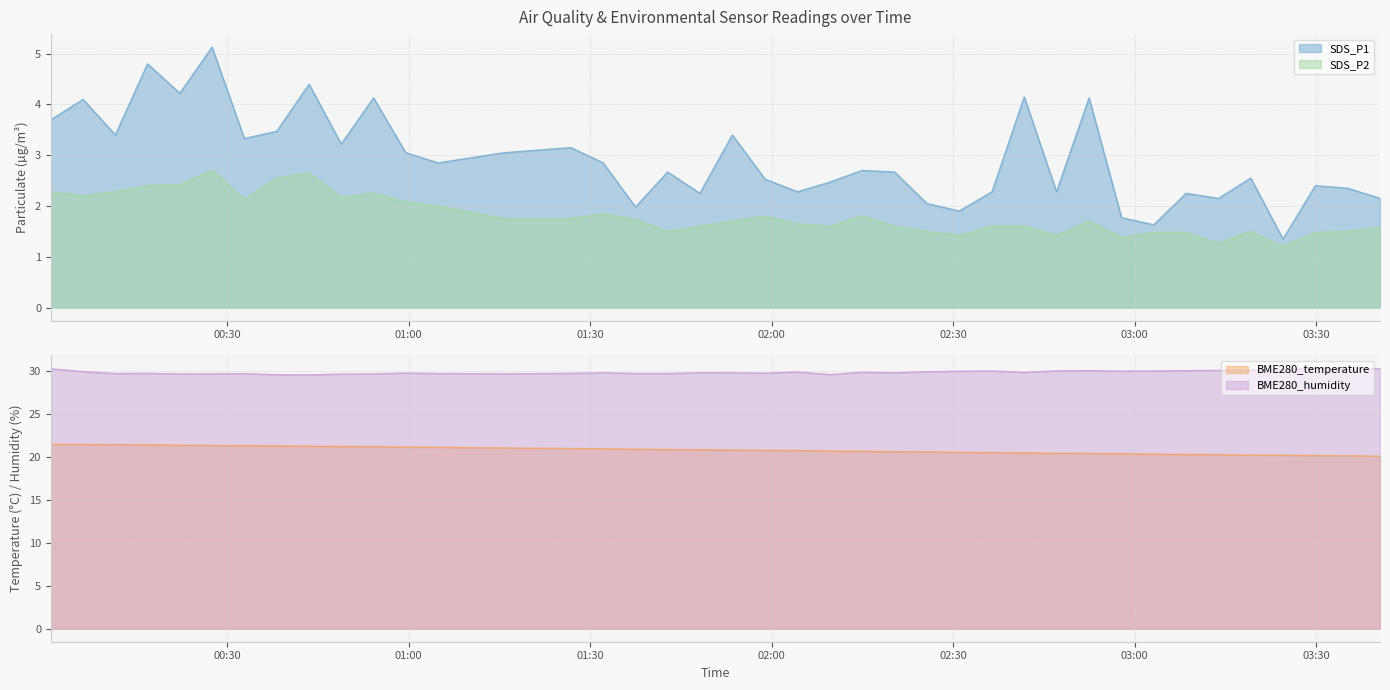

True or false: SDS_P1 and SDS_P2 intersect in this chart.

False